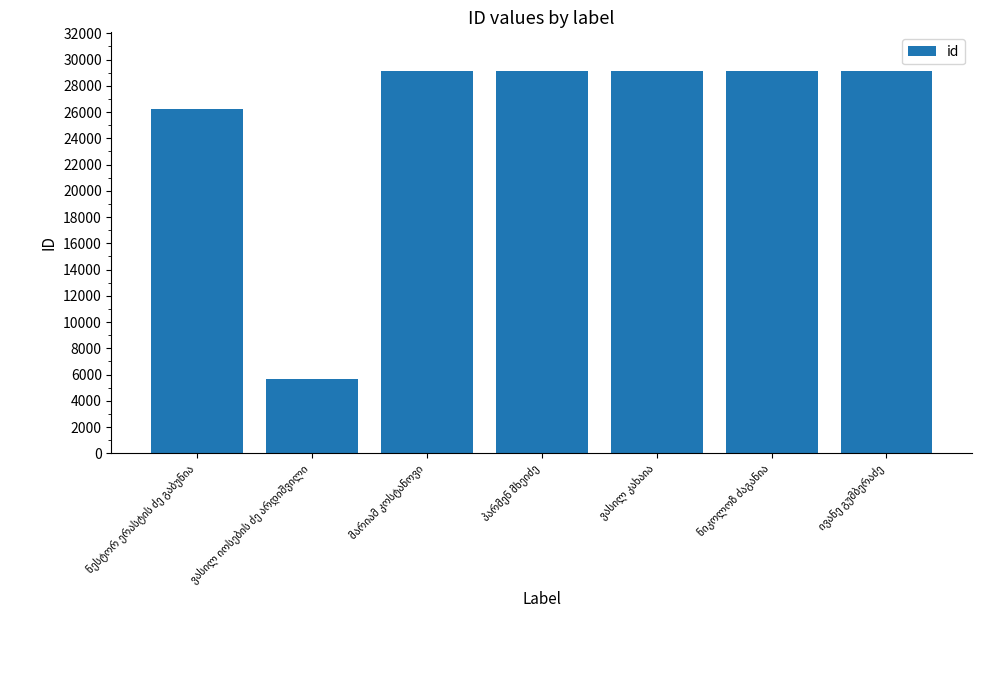

What is the value of the 5th bar from the left?

29128